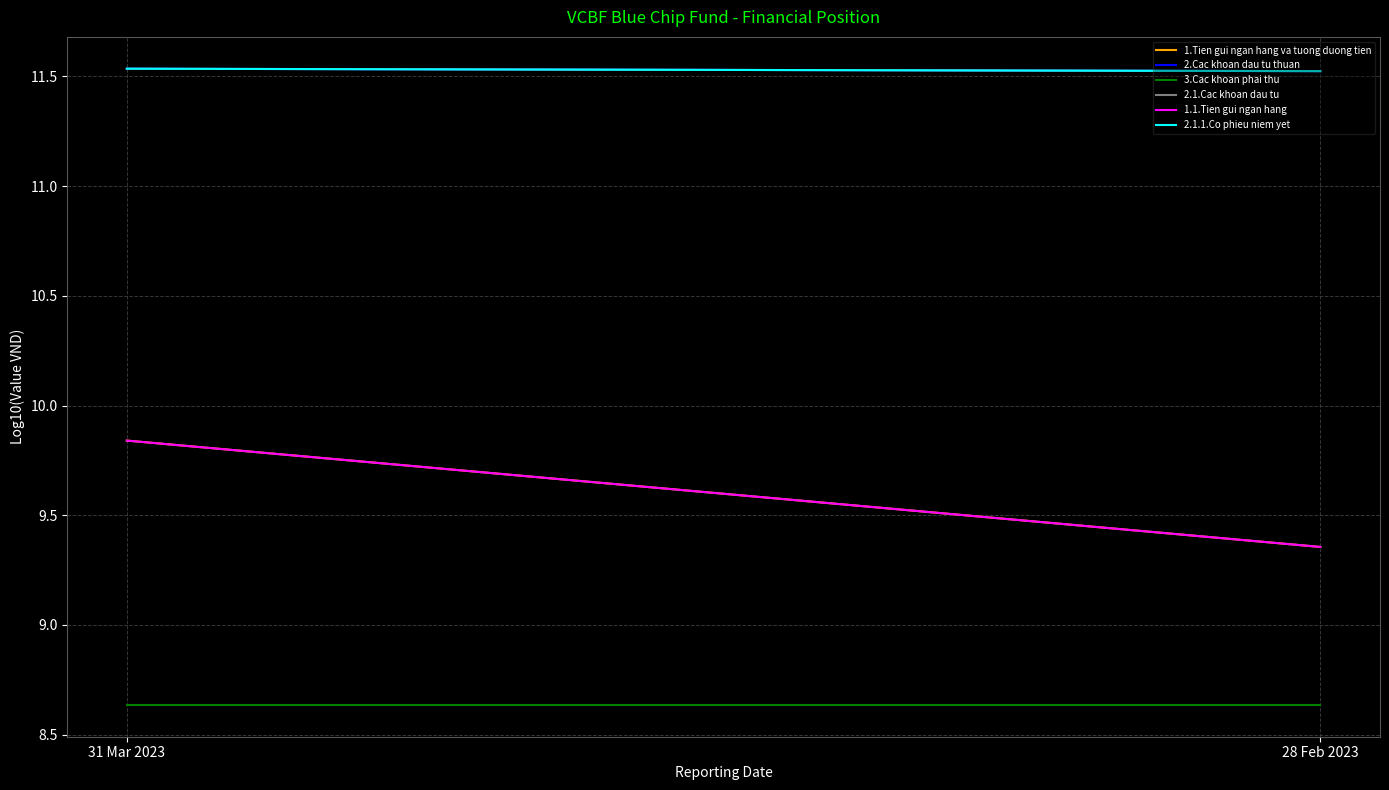

What is the total value across all series at 28 Feb 2023?

61.9